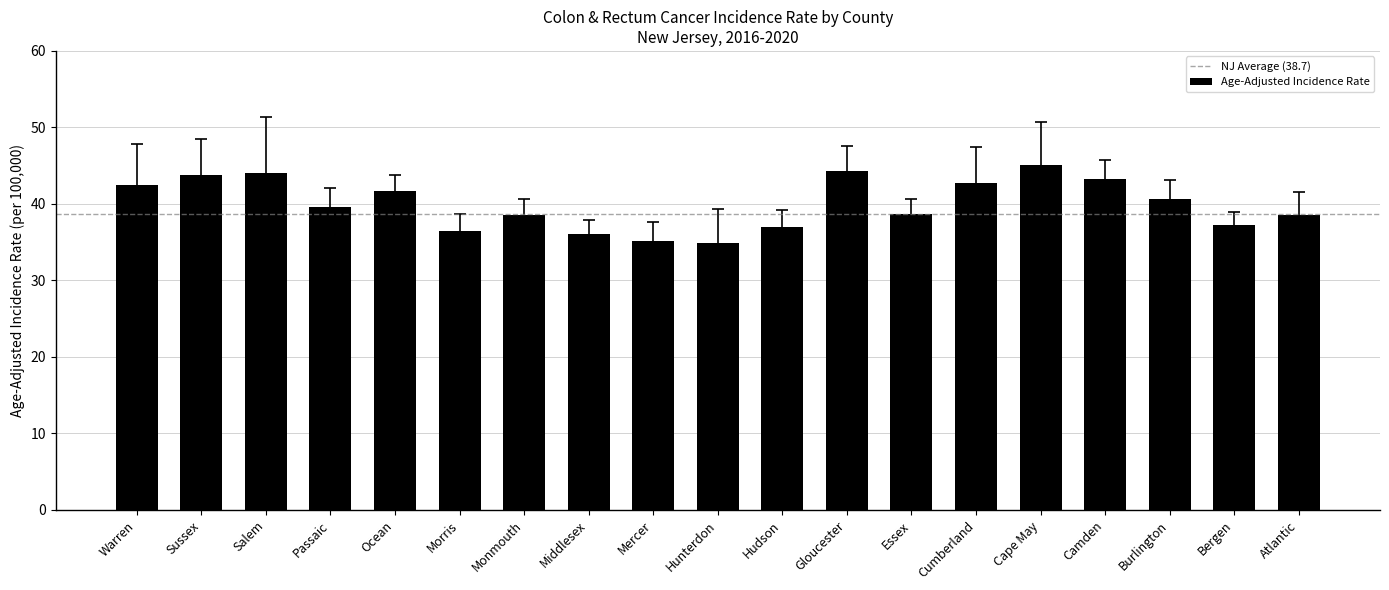

What is the change in value from Middlesex to Cape May?

+9.0